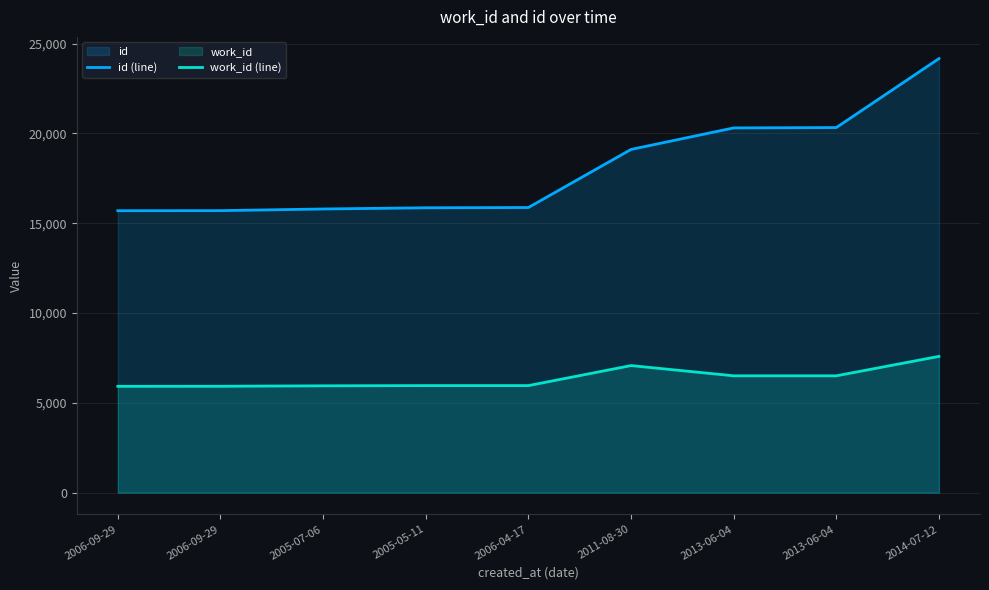

What is the sum of the work_id (line) values at 2013-06-04 and 2006-04-17?

12467